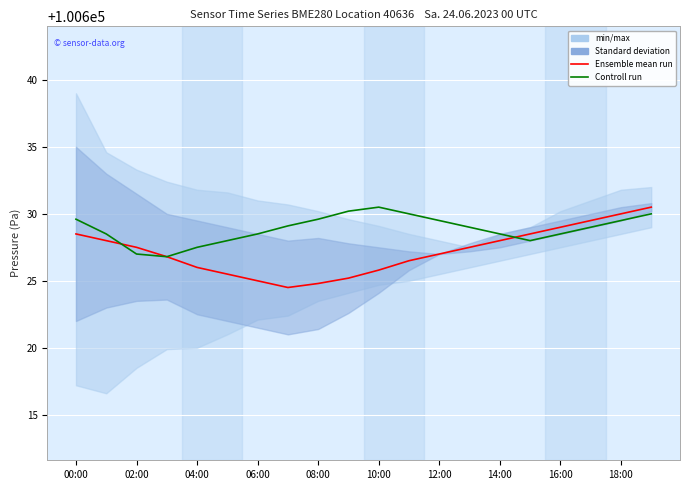

How many categories are shown in the chart?

20